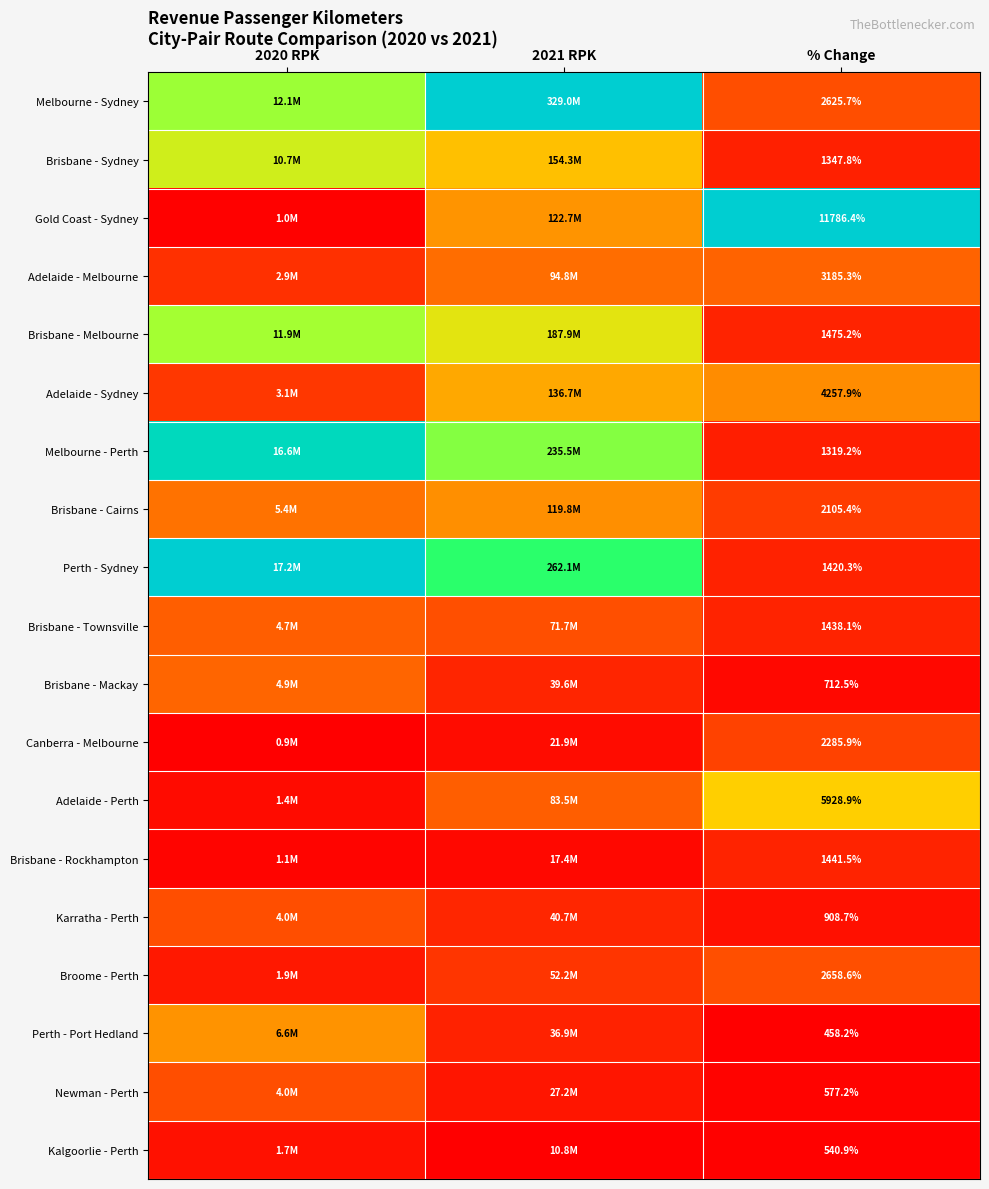

Is the value of Brisbane - Cairns at % Change greater than the value of Newman - Perth at % Change?

Yes